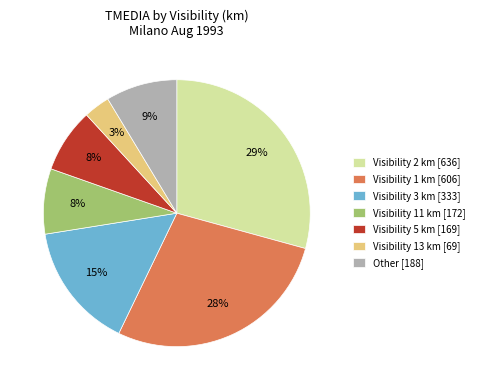

Count the number of slices in the pie.

7